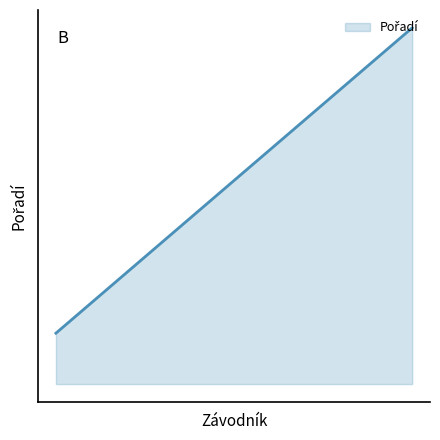

Does the chart have visible grid lines?

No